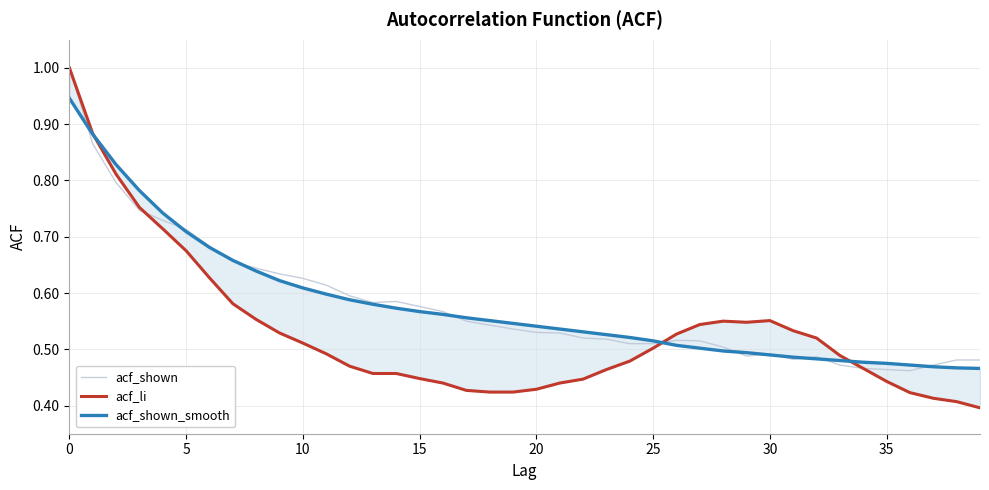

Reading left to right, extract all data points from this chart.

acf_shown: 1.0	0.9	0.8	0.7	0.7	0.7	0.7	0.7	0.6	0.6	0.6	0.6	0.6	0.6	0.6	0.6	0.6	0.6	0.5	0.5	0.5	0.5	0.5	0.5	0.5	0.5	0.5	0.5	0.5	0.5	0.5	0.5	0.5	0.5	0.5	0.5	0.5	0.5	0.5	0.5
acf_li: 1.0	0.9	0.8	0.8	0.7	0.7	0.6	0.6	0.6	0.5	0.5	0.5	0.5	0.5	0.5	0.4	0.4	0.4	0.4	0.4	0.4	0.4	0.4	0.5	0.5	0.5	0.5	0.5	0.6	0.5	0.6	0.5	0.5	0.5	0.5	0.4	0.4	0.4	0.4	0.4
acf_shown_smooth: 0.9	0.9	0.8	0.8	0.7	0.7	0.7	0.7	0.6	0.6	0.6	0.6	0.6	0.6	0.6	0.6	0.6	0.6	0.6	0.5	0.5	0.5	0.5	0.5	0.5	0.5	0.5	0.5	0.5	0.5	0.5	0.5	0.5	0.5	0.5	0.5	0.5	0.5	0.5	0.5